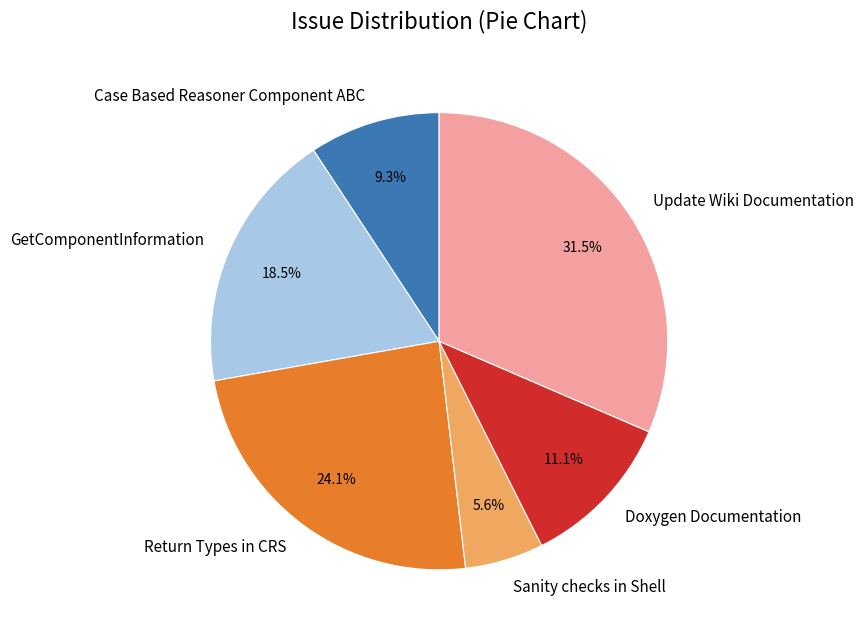

Between Sanity checks in Shell and Update Wiki Documentation, which is larger?

Update Wiki Documentation